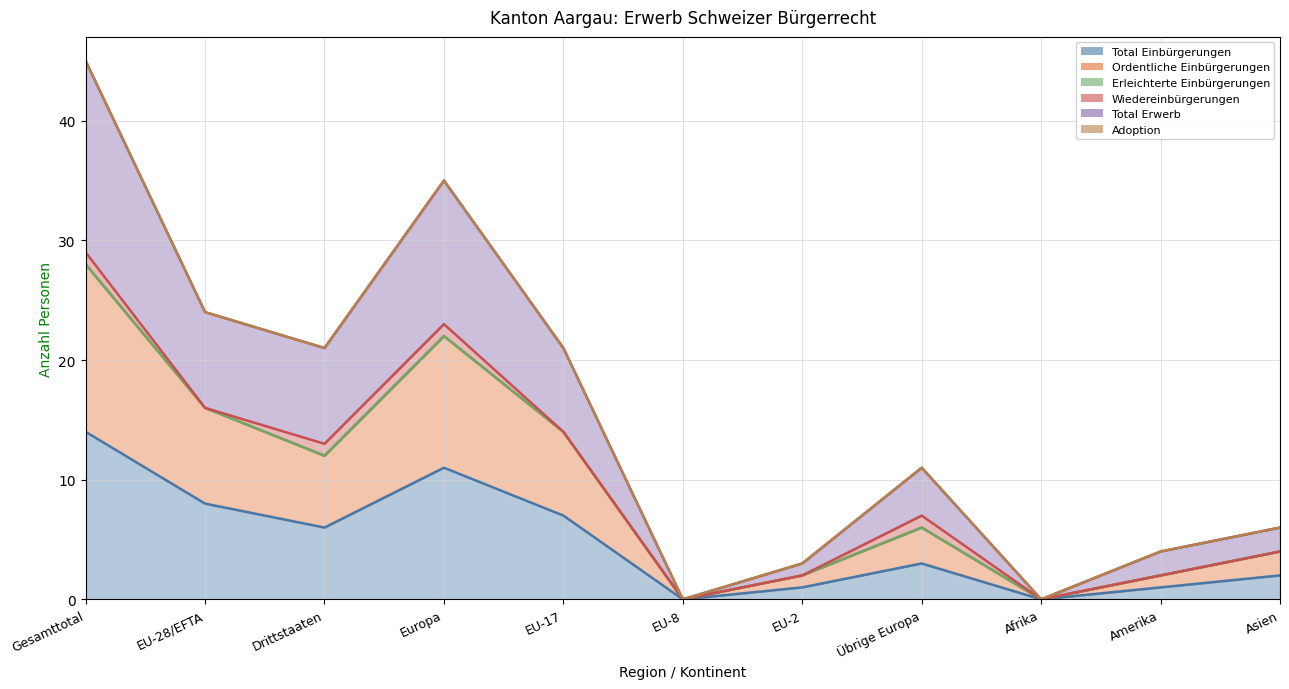

In Total Erwerb, how many points are lower than both neighbors (excluding endpoints)?

3